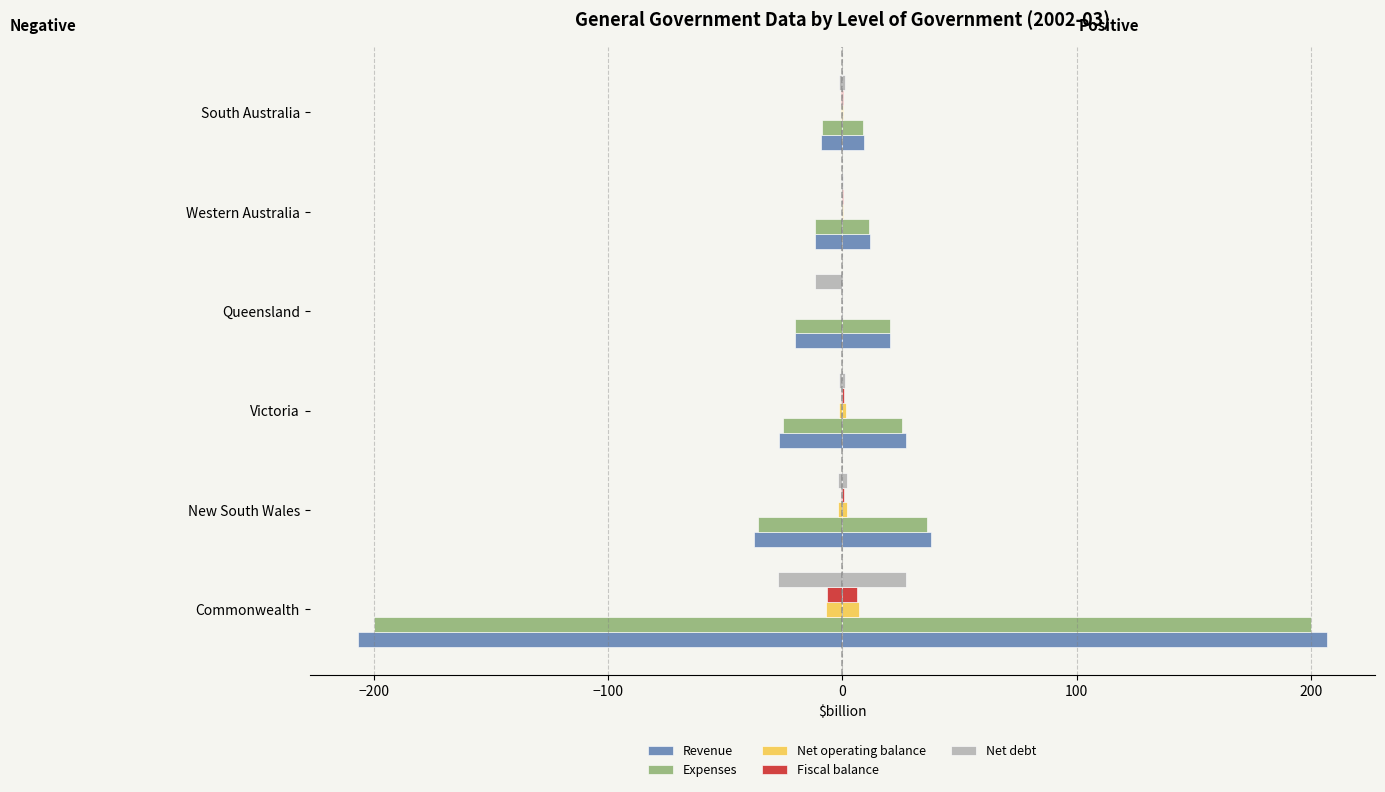

What is the value of the Net debt bar at the 2nd from the left?

-2.0